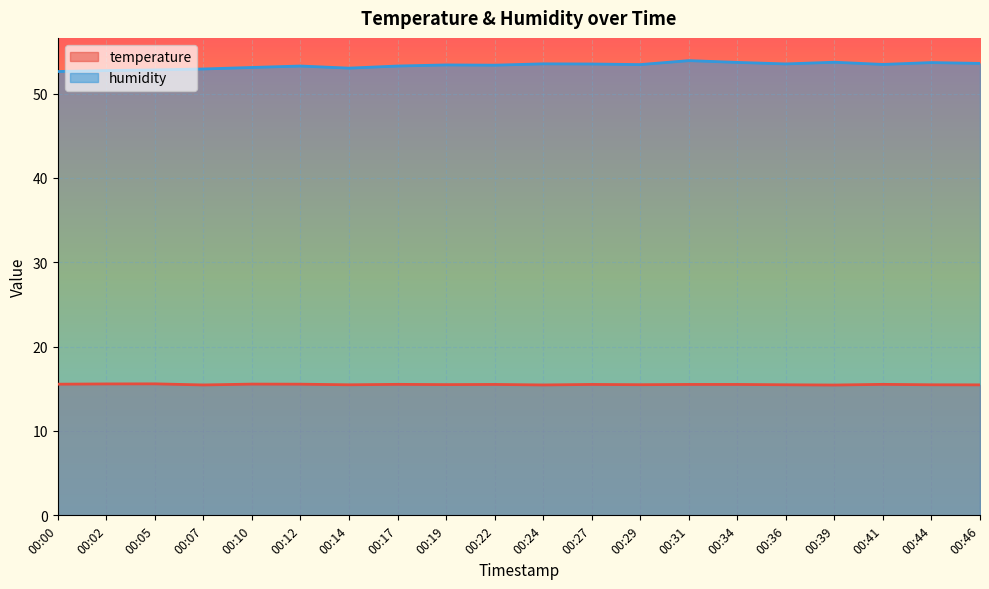

Which has a higher value, 00:41 or 00:10?

00:10